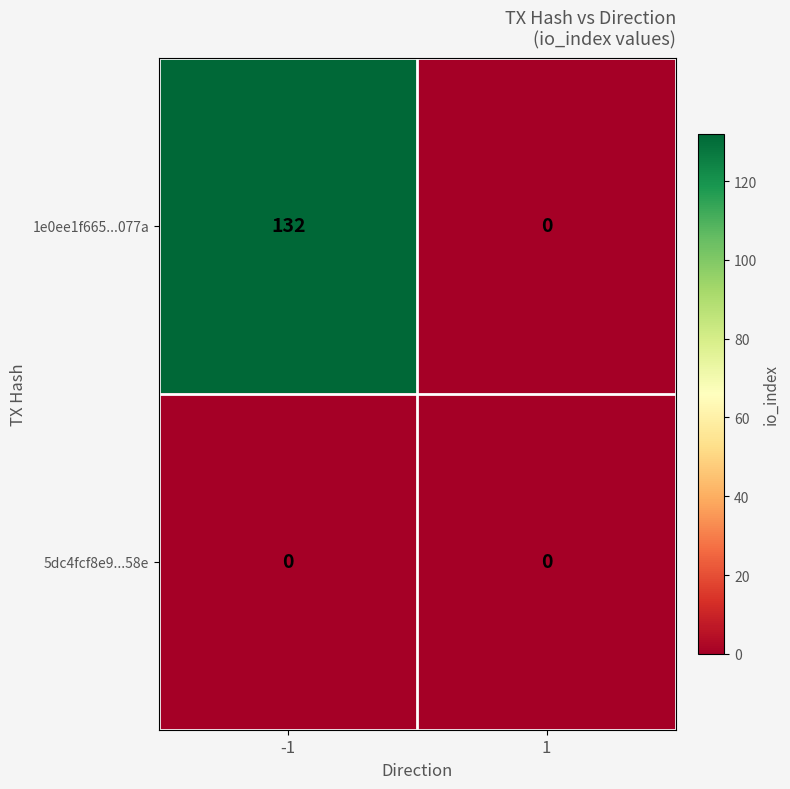

True or false: 1e0ee1f665...077a has a value of 187 at -1.

False